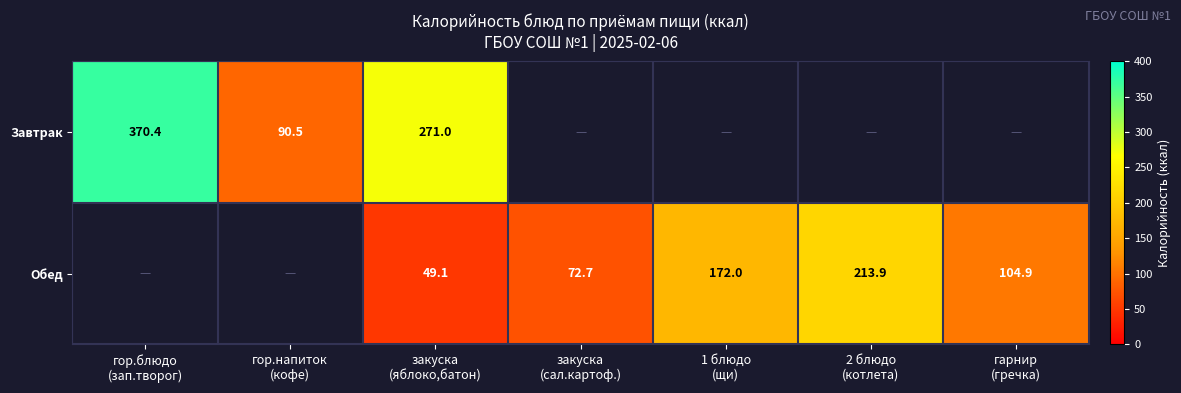

What is the difference between the maximum and minimum values in the Завтрак series?

279.9